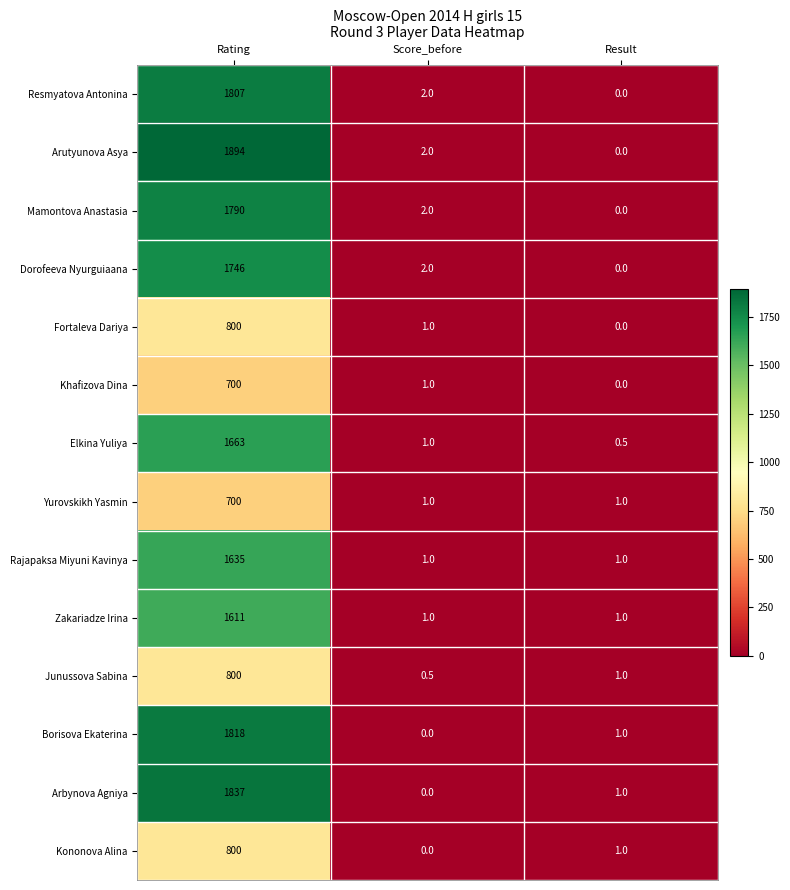

What is the difference between the maximum and minimum values in the Junussova Sabina series?

799.5